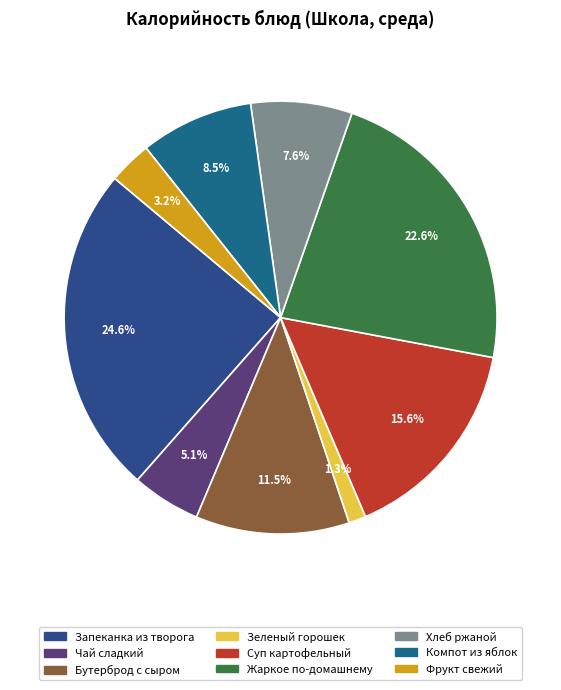

To the nearest percent, what is the combined percentage of Жаркое по-домашнему and Зеленый горошек?

24%